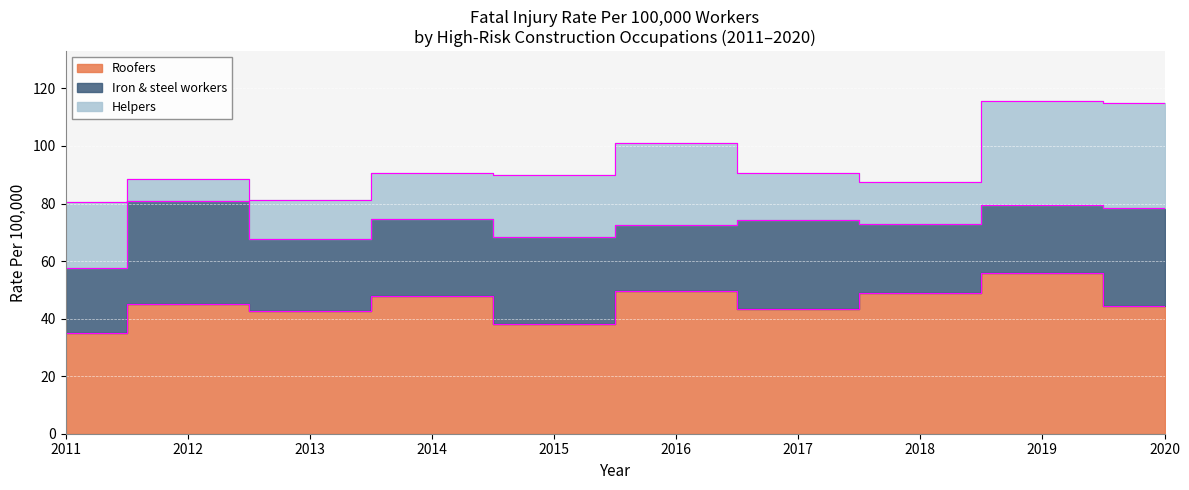

At which category is the sum across all series the highest?

2019